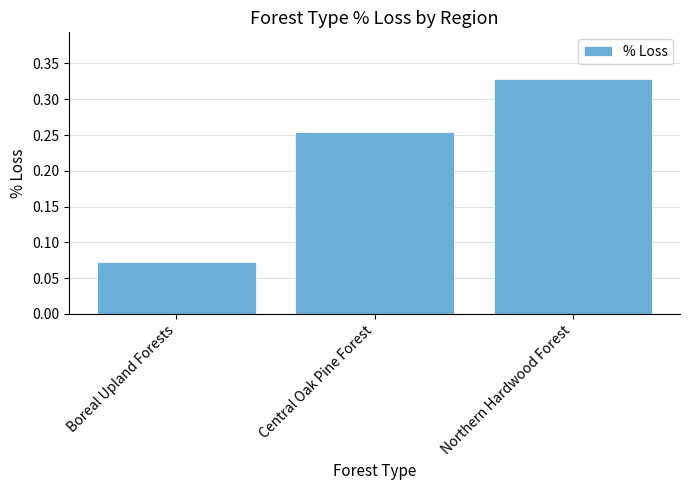

What is the change in value from Central Oak Pine Forest to Northern Hardwood Forest?

+0.1